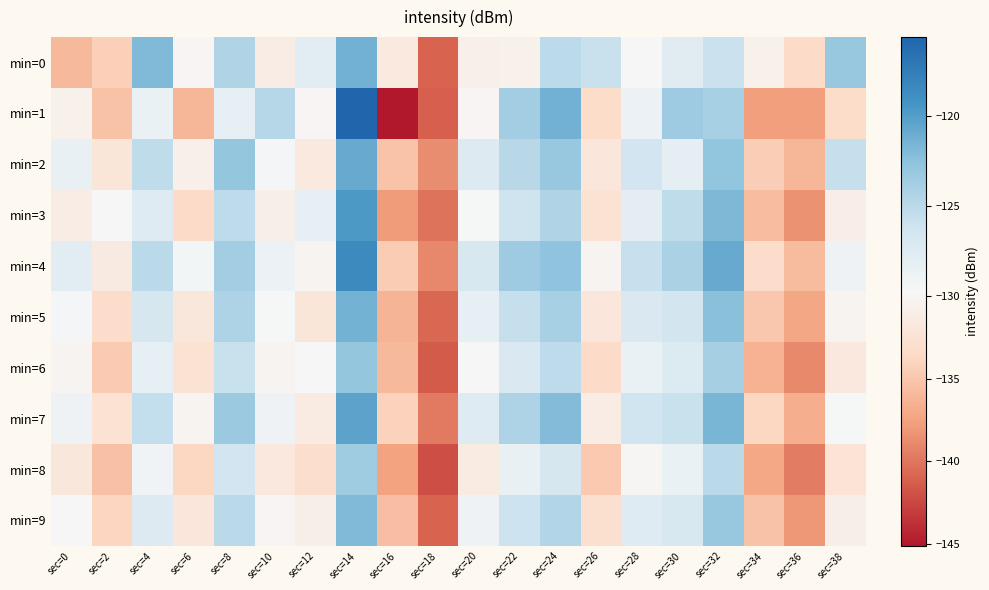

What is the spread (max minus min) of values at sec=8?

5.4